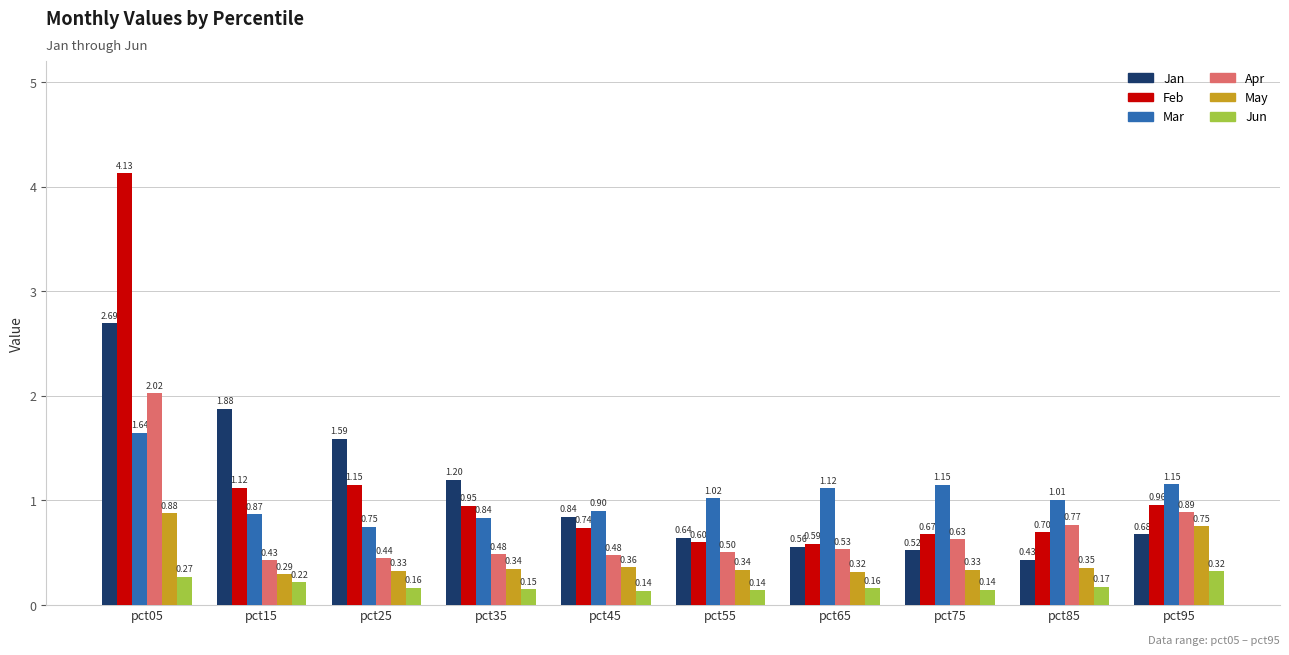

Is the value of Feb at pct55 greater than the value of Jan at pct35?

No